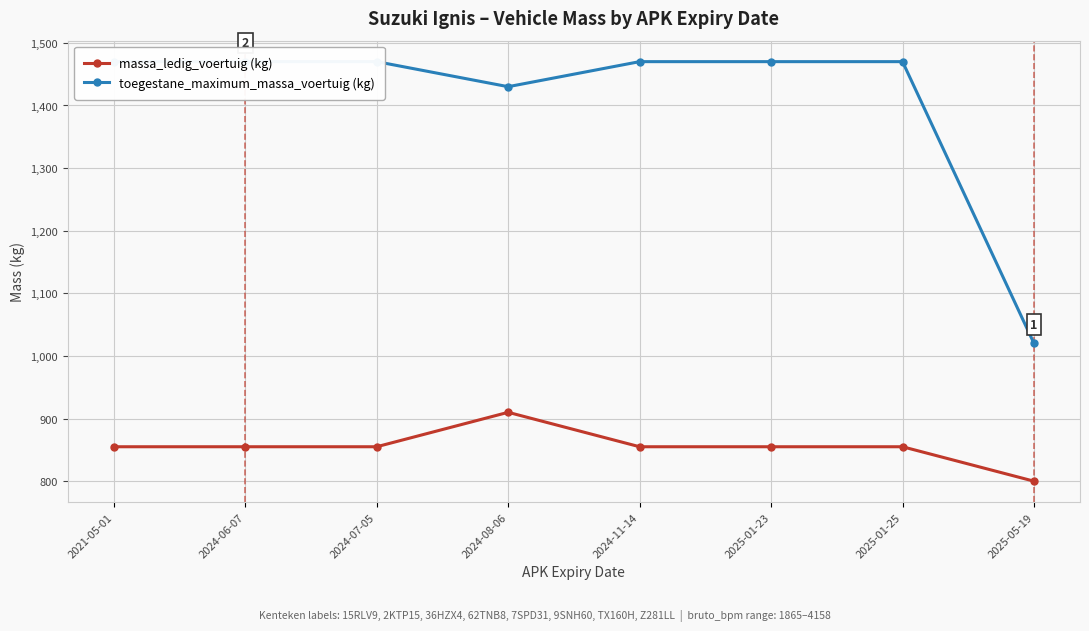

Reading right to left, list all the values displayed in this chart.

massa_ledig_voertuig (kg): 2025-05-19=800	2025-01-25=855	2025-01-23=855	2024-11-14=855	2024-08-06=910	2024-07-05=855	2024-06-07=855	2021-05-01=855
toegestane_maximum_massa_voertuig (kg): 2025-05-19=1020	2025-01-25=1470	2025-01-23=1470	2024-11-14=1470	2024-08-06=1430	2024-07-05=1470	2024-06-07=1470	2021-05-01=1470